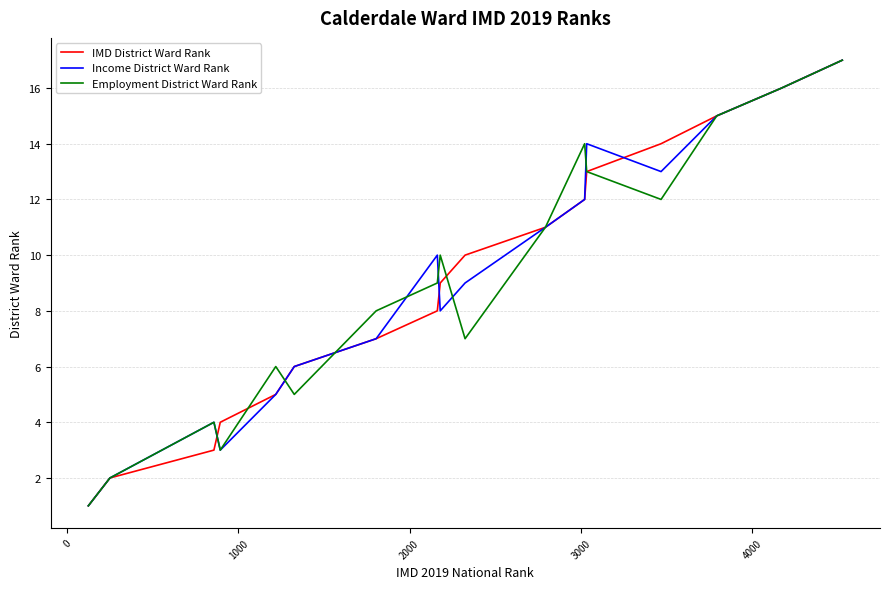

What is the maximum value for Income District Ward Rank?

17